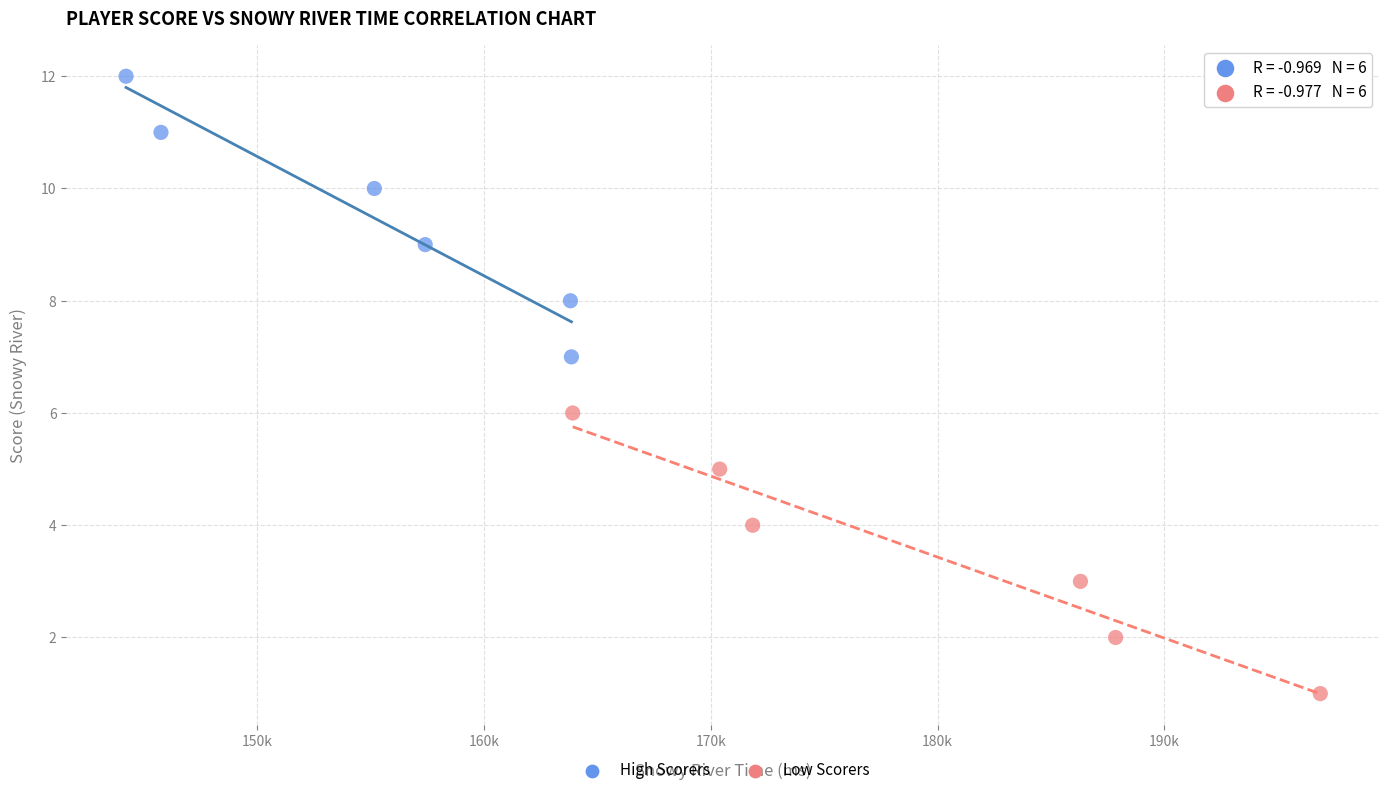

Which series reaches the minimum Y coordinate?

Low Scorers